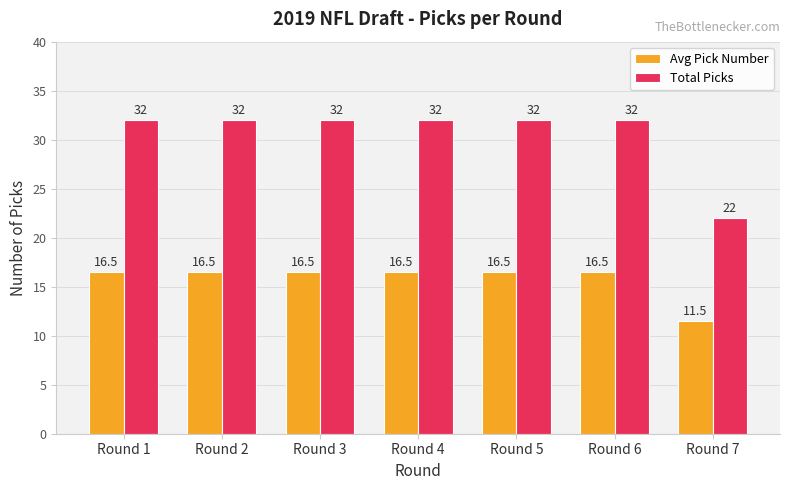

Is the value of Avg Pick Number at Round 1 greater than the value of Total Picks at Round 1?

No